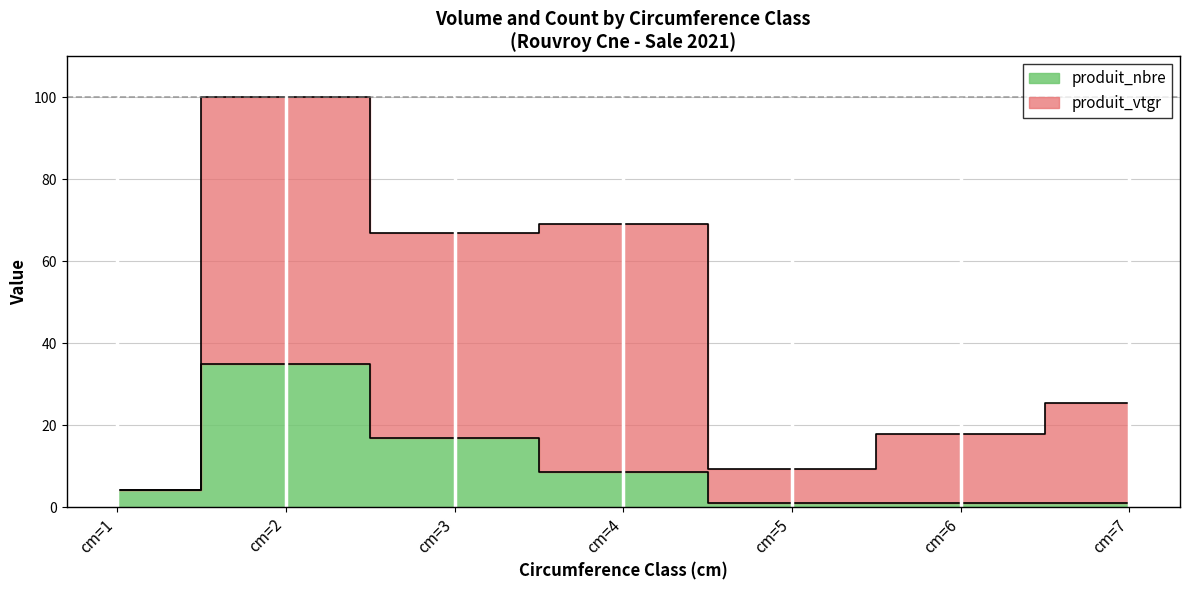

True or false: produit_vtgr has more than 0 interior local peaks.

True